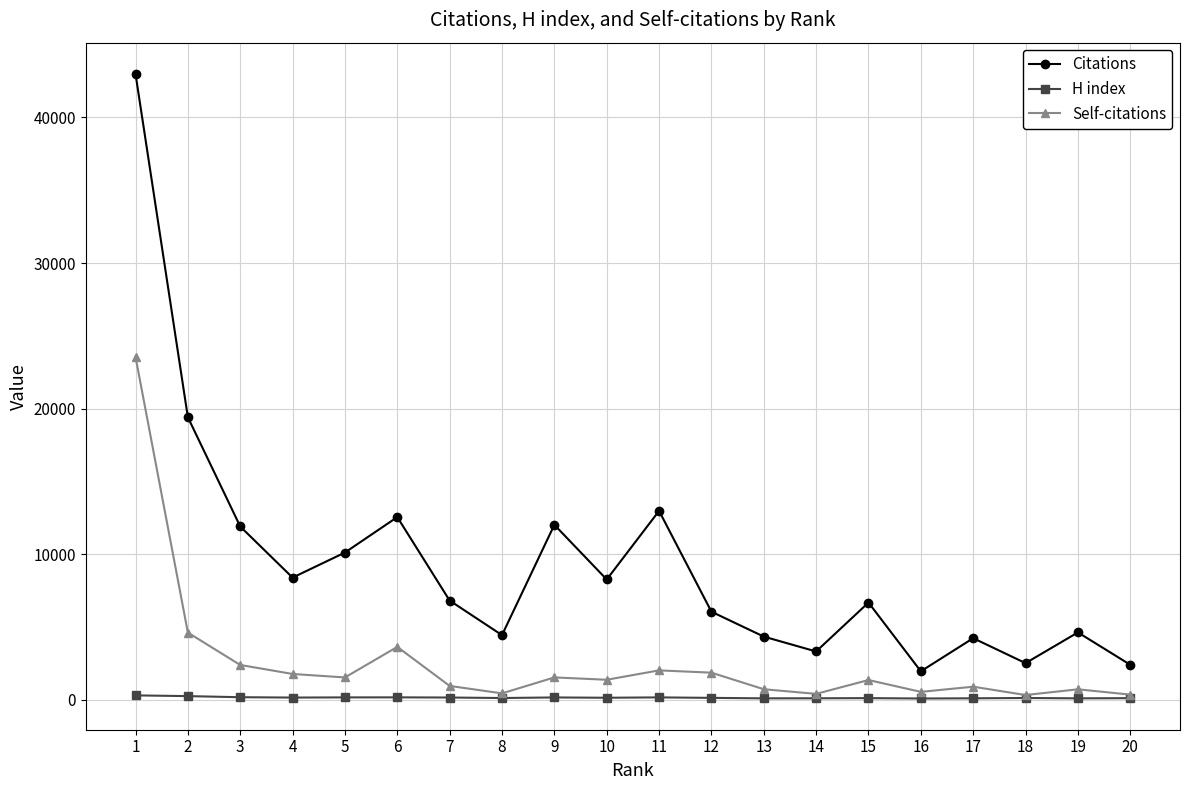

True or false: H index and Citations cross at least once.

False